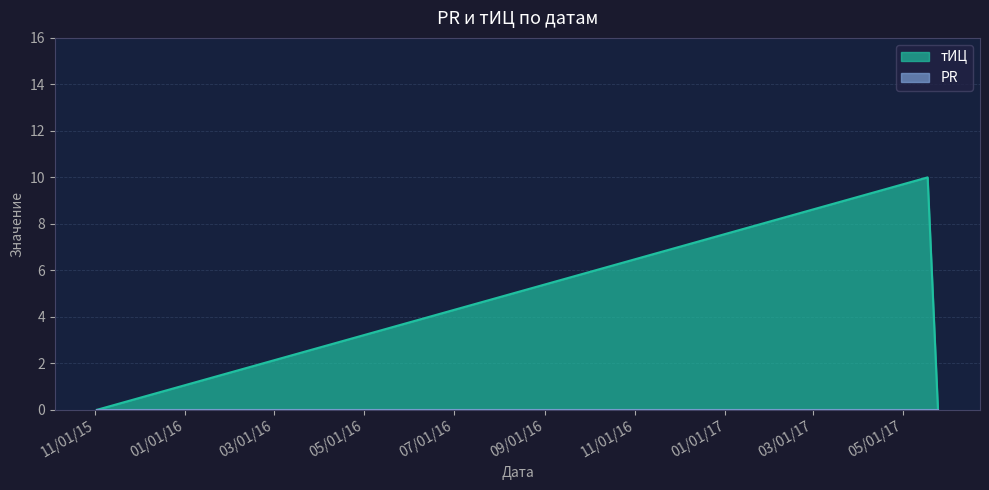

How many lines are shown in the chart?

2